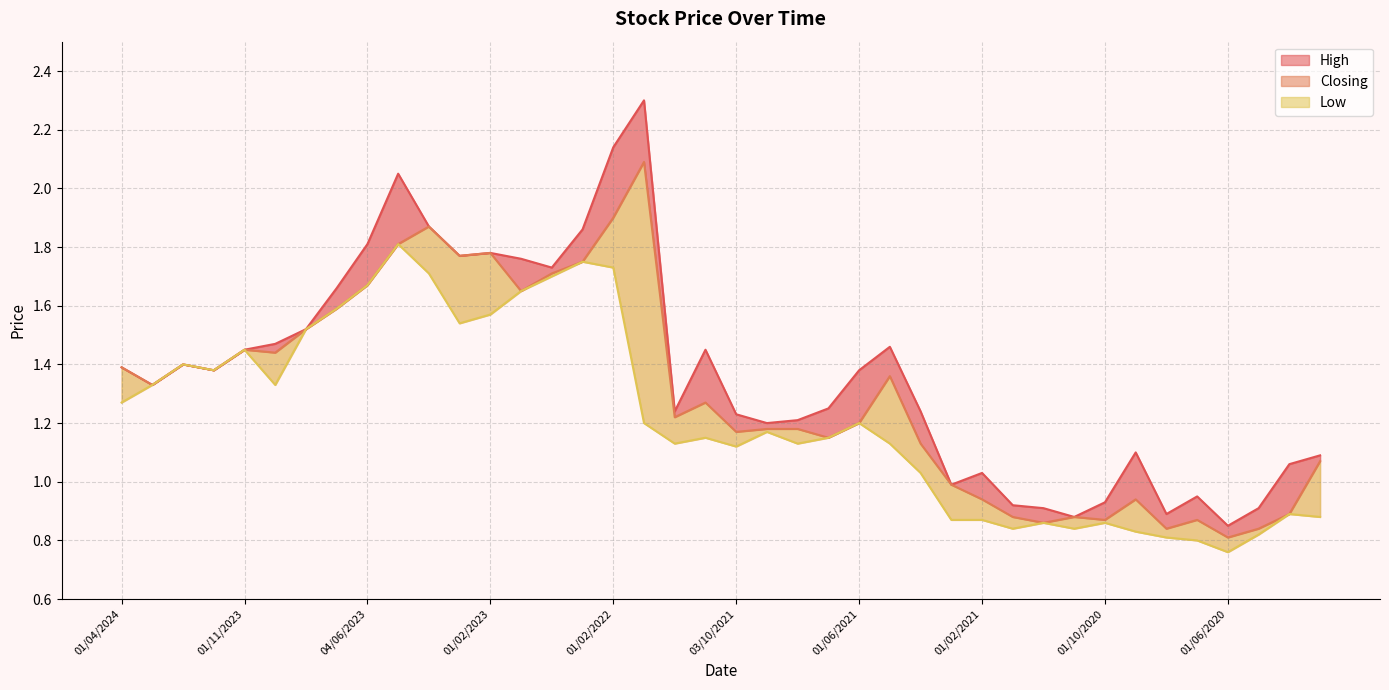

What is the difference between the highest and lowest values at 10?

0.2